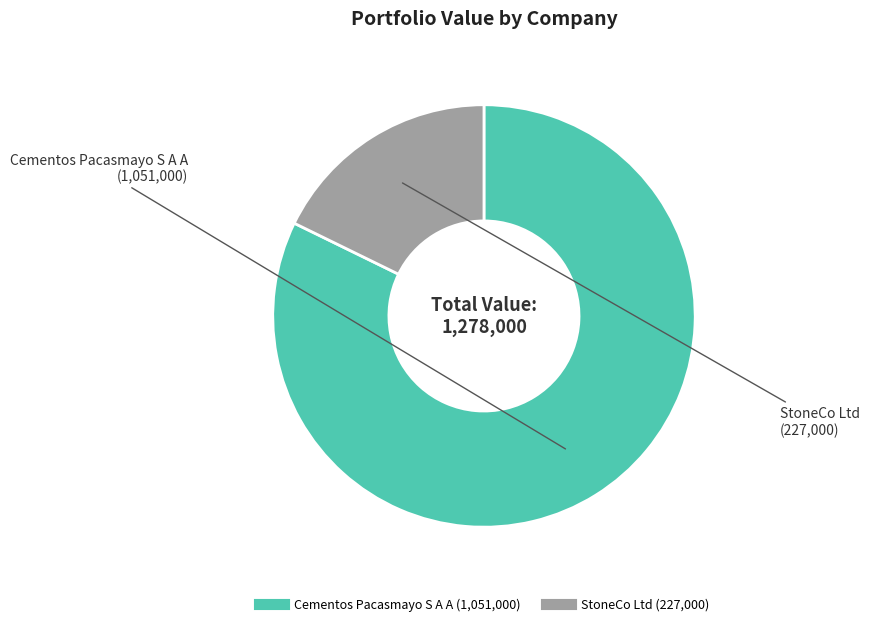

Rank the categories by value from lowest to highest.

StoneCo Ltd, Cementos Pacasmayo S A A